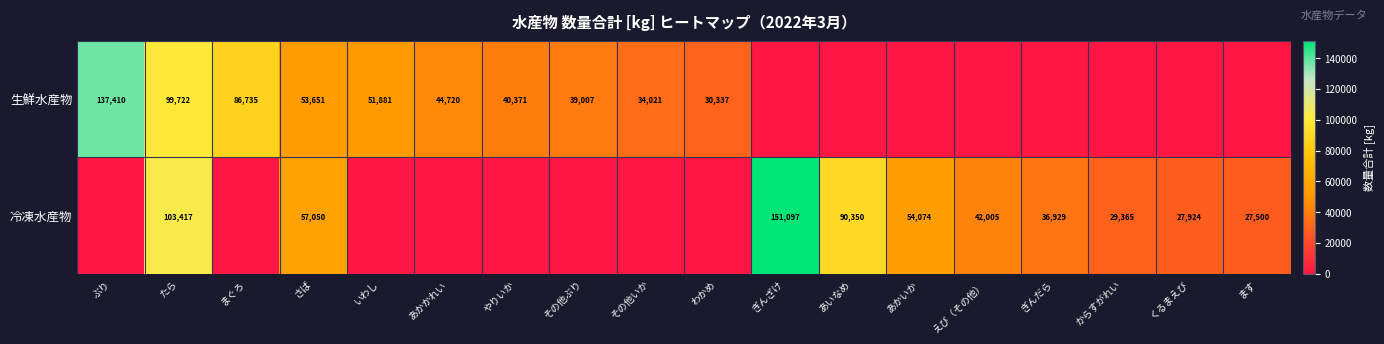

Is it true that 冷凍水産物 equals 18142 at ます?

False